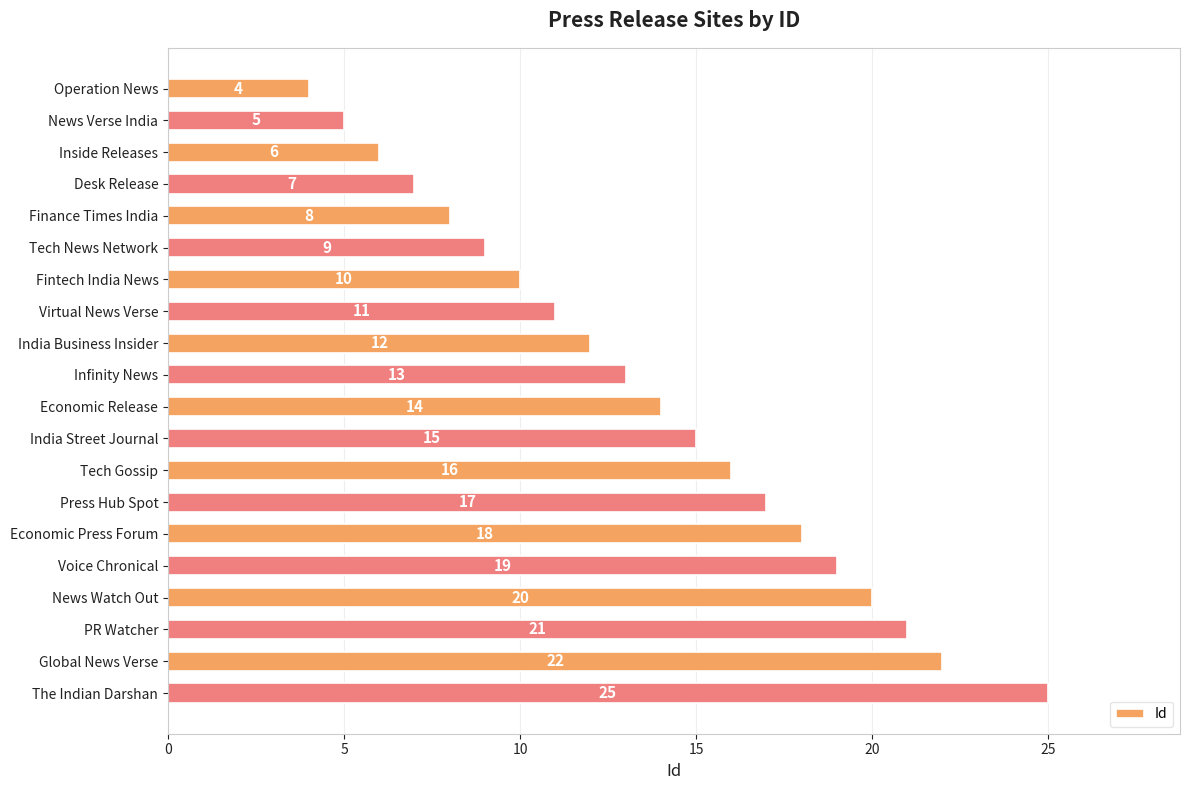

How many categories are shown in the chart?

20